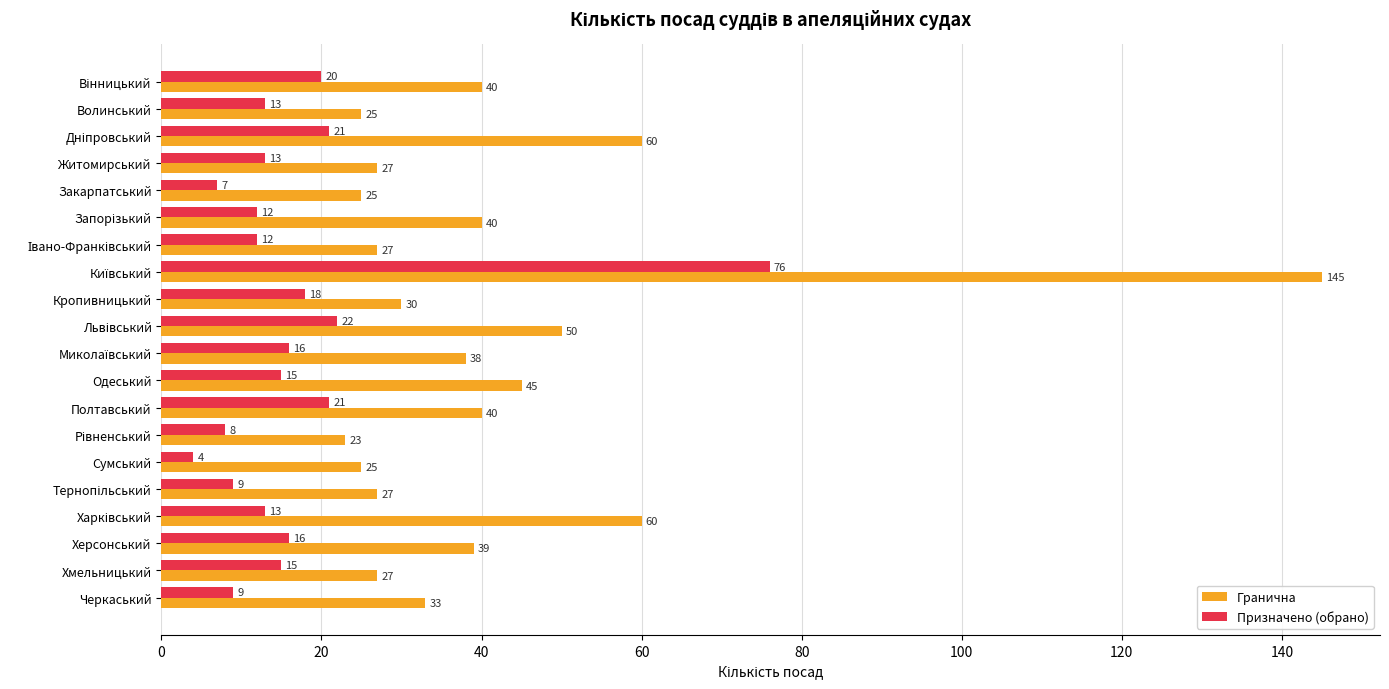

Which series has the largest range (max minus min)?

Гранична